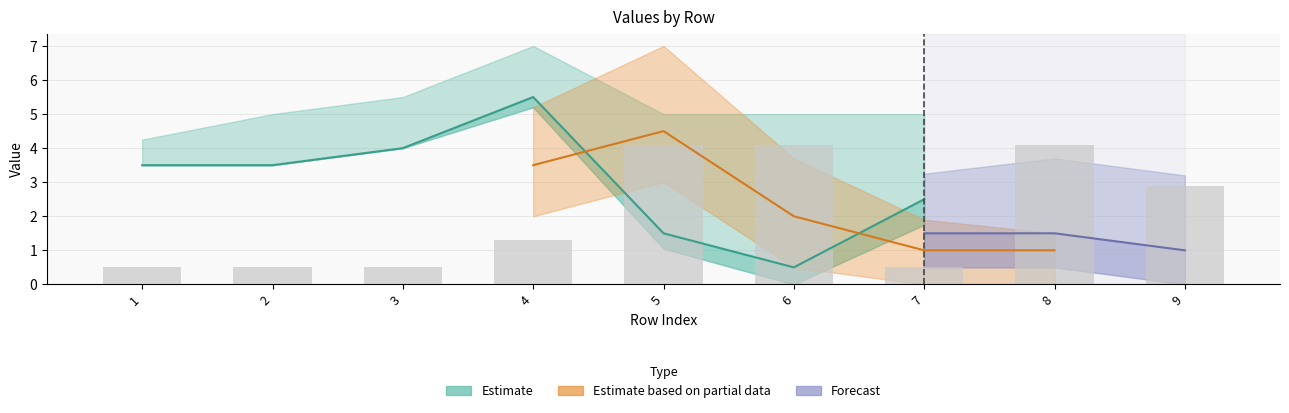

Is the value of col_9 at 3 greater than the value of col_4 at 4?

Yes